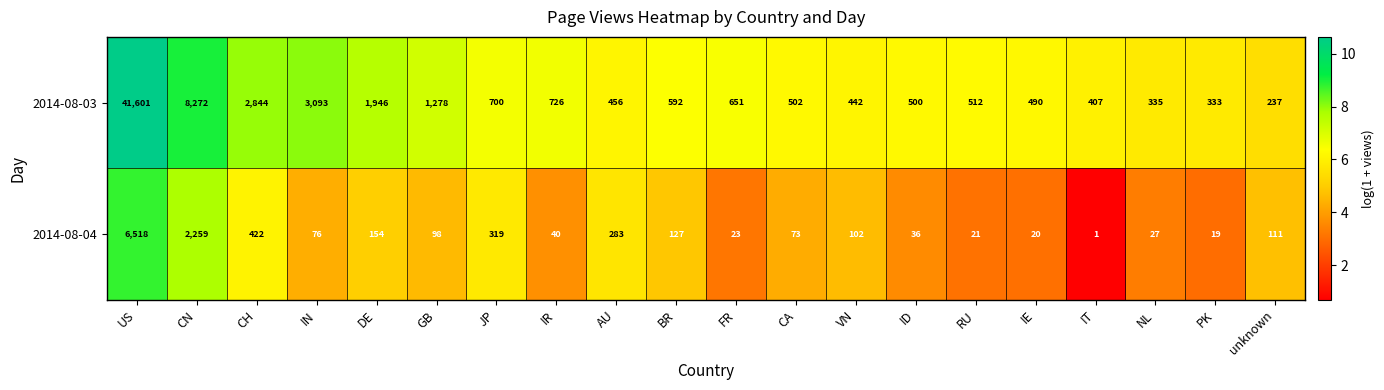

Which series has the largest total across all categories?

2014-08-03